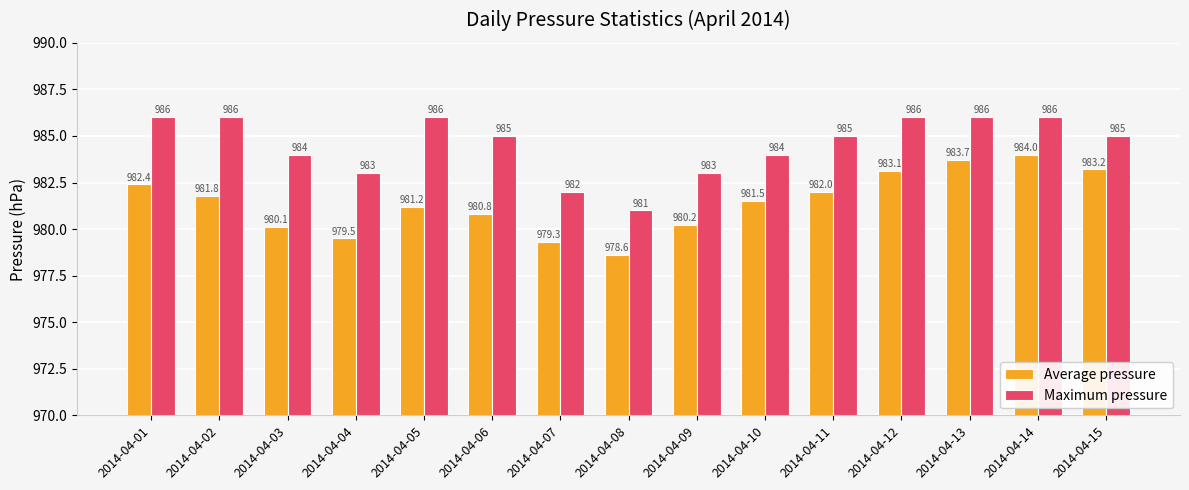

Rank the series at 2014-04-12 from lowest to highest value.

Average pressure, Maximum pressure